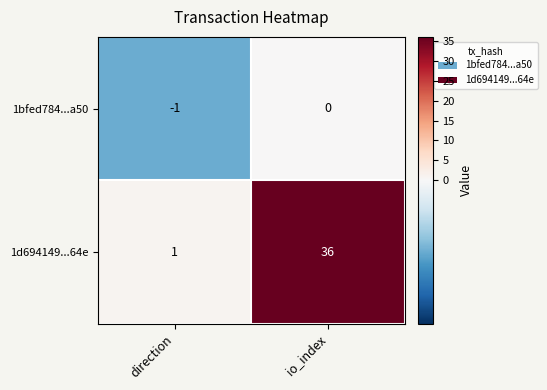

The value of 1d694149...64e at direction is 2. True or false?

False